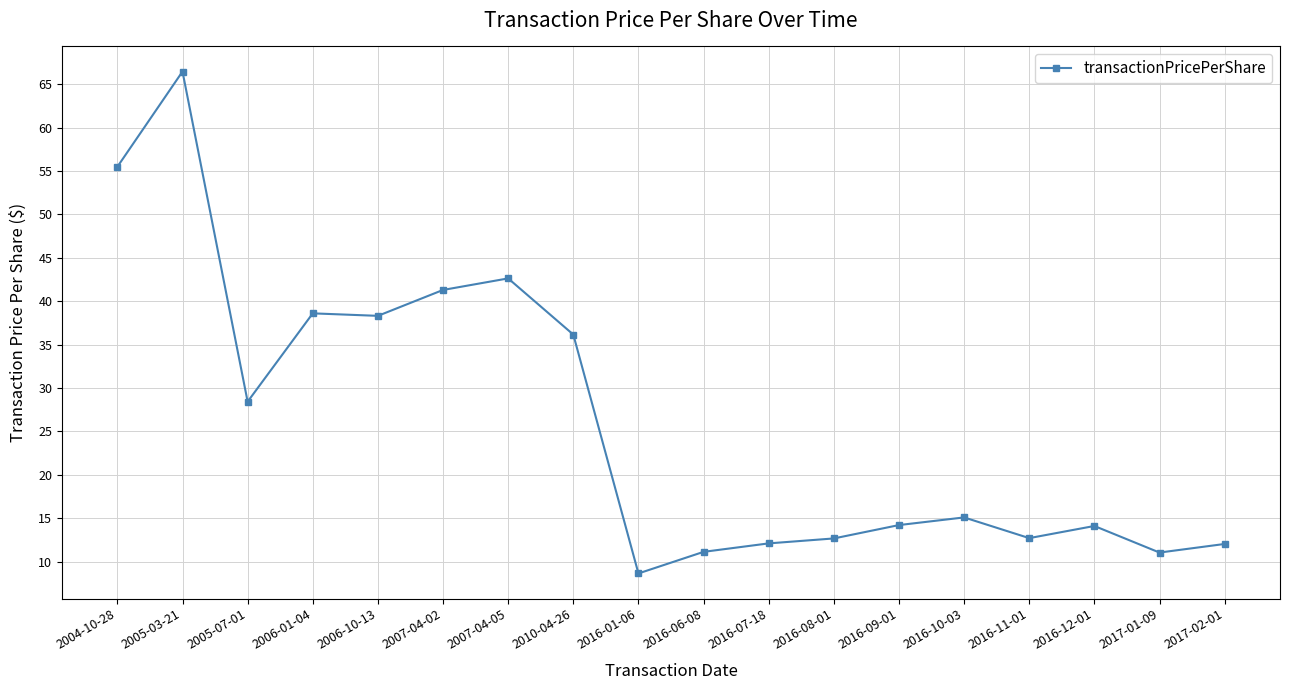

At which category does the data reach its first local peak?

2005-03-21